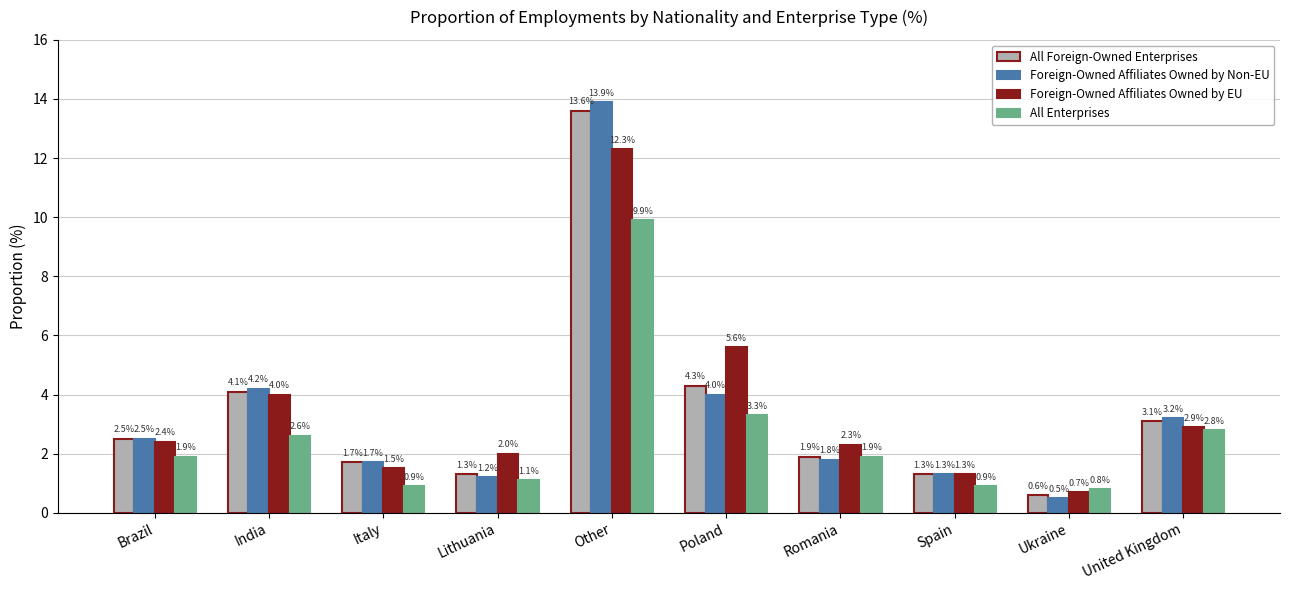

Reading left to right, extract all data points from this chart.

All Foreign-Owned Enterprises: Brazil=2.5	India=4.1	Italy=1.7	Lithuania=1.3	Other=13.6	Poland=4.3	Romania=1.9	Spain=1.3	Ukraine=0.6	United Kingdom=3.1
Foreign-Owned Affiliates Owned by Non-EU: Brazil=2.5	India=4.2	Italy=1.7	Lithuania=1.2	Other=13.9	Poland=4.0	Romania=1.8	Spain=1.3	Ukraine=0.5	United Kingdom=3.2
Foreign-Owned Affiliates Owned by EU: Brazil=2.4	India=4.0	Italy=1.5	Lithuania=2.0	Other=12.3	Poland=5.6	Romania=2.3	Spain=1.3	Ukraine=0.7	United Kingdom=2.9
All Enterprises: Brazil=1.9	India=2.6	Italy=0.9	Lithuania=1.1	Other=9.9	Poland=3.3	Romania=1.9	Spain=0.9	Ukraine=0.8	United Kingdom=2.8